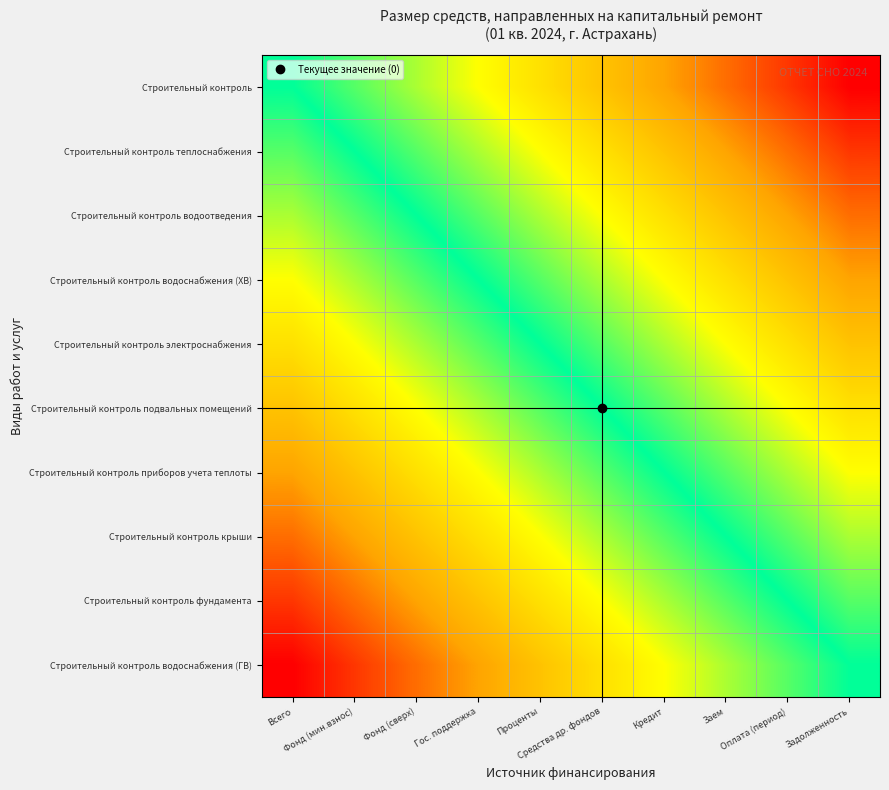

Reading left to right, what are all the values shown in this chart?

Строительный контроль: Всего=0.0	Фонд (мин.взнос)=0.1	Фонд (сверх)=0.2	Гос. поддержка=0.3	Проценты=0.4	Средства др. фондов=0.6	Кредит=0.7	Заем=0.8	Оплата (период)=0.9	Задолженность=1.0
Строительный контроль теплоснабжения: Всего=-0.1	Фонд (мин.взнос)=0.0	Фонд (сверх)=0.1	Гос. поддержка=0.2	Проценты=0.3	Средства др. фондов=0.4	Кредит=0.6	Заем=0.7	Оплата (период)=0.8	Задолженность=0.9
Строительный контроль водоотведения: Всего=-0.2	Фонд (мин.взнос)=-0.1	Фонд (сверх)=0.0	Гос. поддержка=0.1	Проценты=0.2	Средства др. фондов=0.3	Кредит=0.4	Заем=0.6	Оплата (период)=0.7	Задолженность=0.8
Строительный контроль водоснабжения (ХВ): Всего=-0.3	Фонд (мин.взнос)=-0.2	Фонд (сверх)=-0.1	Гос. поддержка=0.0	Проценты=0.1	Средства др. фондов=0.2	Кредит=0.3	Заем=0.4	Оплата (период)=0.6	Задолженность=0.7
Строительный контроль электроснабжения: Всего=-0.4	Фонд (мин.взнос)=-0.3	Фонд (сверх)=-0.2	Гос. поддержка=-0.1	Проценты=0.0	Средства др. фондов=0.1	Кредит=0.2	Заем=0.3	Оплата (период)=0.4	Задолженность=0.6
Строительный контроль подвальных помещений: Всего=-0.6	Фонд (мин.взнос)=-0.4	Фонд (сверх)=-0.3	Гос. поддержка=-0.2	Проценты=-0.1	Средства др. фондов=0.0	Кредит=0.1	Заем=0.2	Оплата (период)=0.3	Задолженность=0.4
Строительный контроль приборов учета теплоты: Всего=-0.7	Фонд (мин.взнос)=-0.6	Фонд (сверх)=-0.4	Гос. поддержка=-0.3	Проценты=-0.2	Средства др. фондов=-0.1	Кредит=0.0	Заем=0.1	Оплата (период)=0.2	Задолженность=0.3
Строительный контроль крыши: Всего=-0.8	Фонд (мин.взнос)=-0.7	Фонд (сверх)=-0.6	Гос. поддержка=-0.4	Проценты=-0.3	Средства др. фондов=-0.2	Кредит=-0.1	Заем=0.0	Оплата (период)=0.1	Задолженность=0.2
Строительный контроль фундамента: Всего=-0.9	Фонд (мин.взнос)=-0.8	Фонд (сверх)=-0.7	Гос. поддержка=-0.6	Проценты=-0.4	Средства др. фондов=-0.3	Кредит=-0.2	Заем=-0.1	Оплата (период)=0.0	Задолженность=0.1
Строительный контроль водоснабжения (ГВ): Всего=-1.0	Фонд (мин.взнос)=-0.9	Фонд (сверх)=-0.8	Гос. поддержка=-0.7	Проценты=-0.6	Средства др. фондов=-0.4	Кредит=-0.3	Заем=-0.2	Оплата (период)=-0.1	Задолженность=0.0